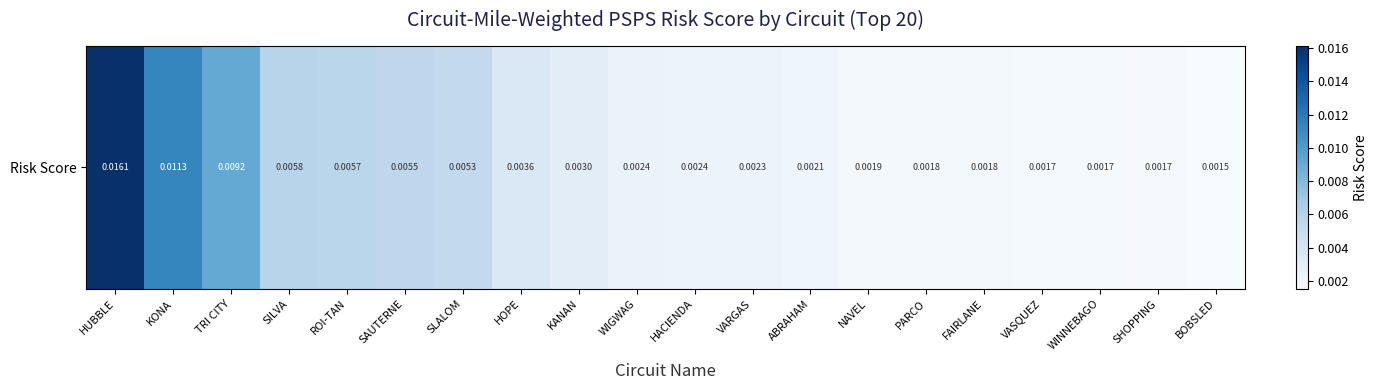

The chart shows a value of 0.0 at SHOPPING. True or false?

True